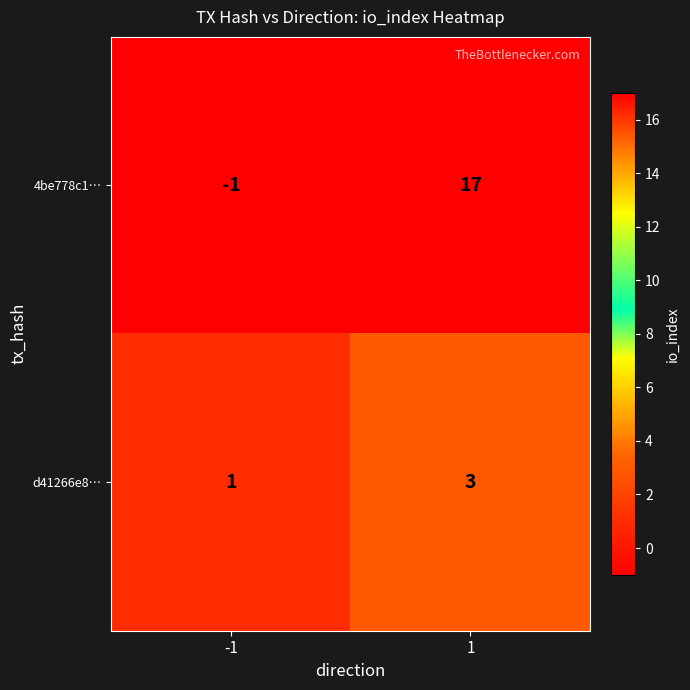

The value of 4be778c1… at -1 is -1. True or false?

True